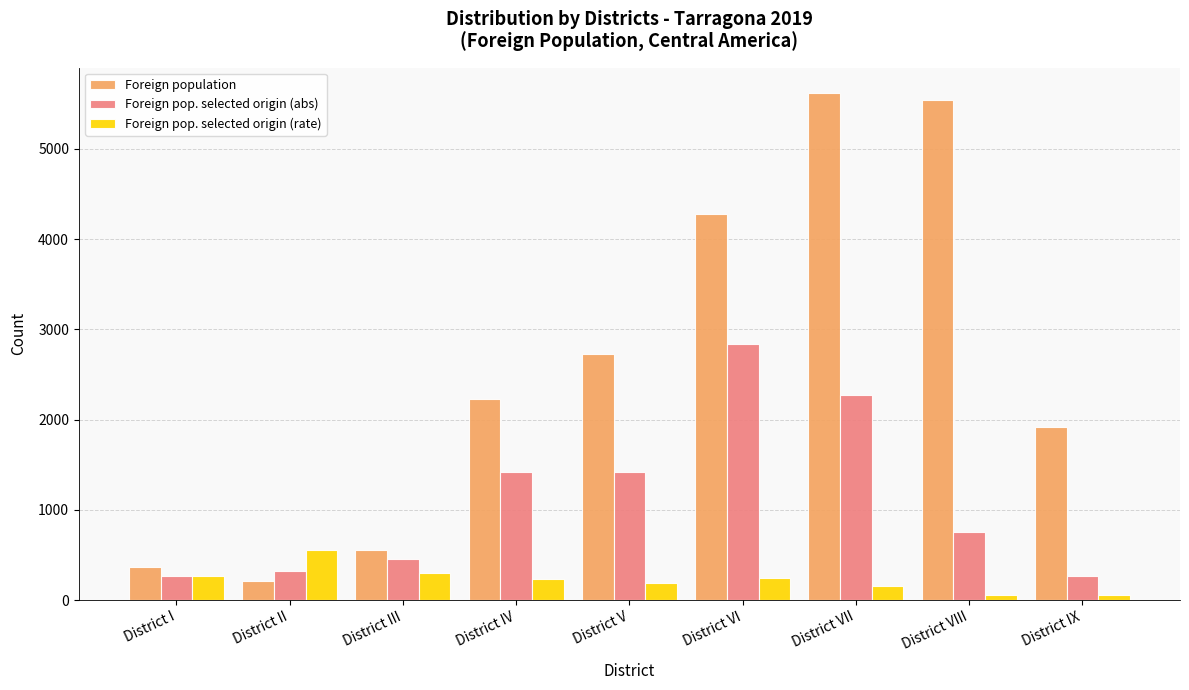

How many groups of bars are there?

9